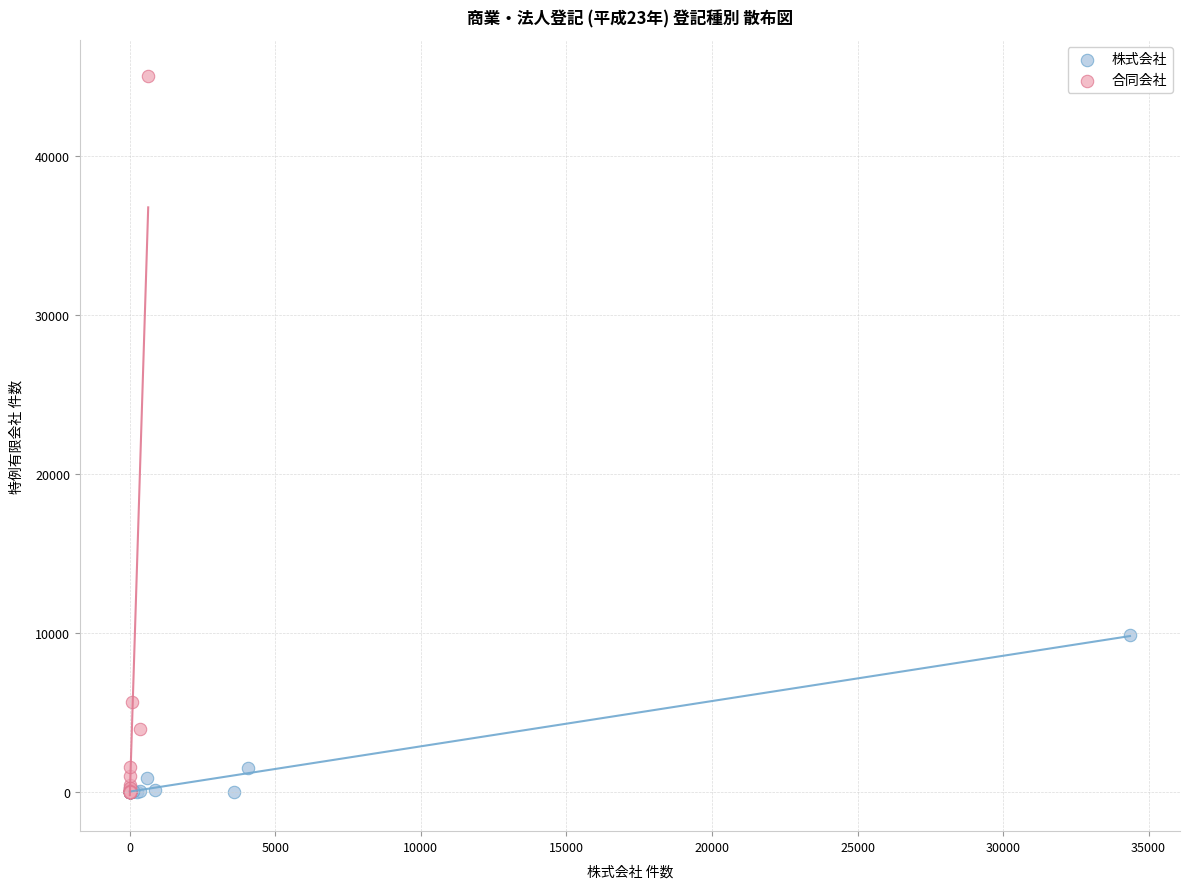

Which series reaches the maximum Y coordinate?

合同会社